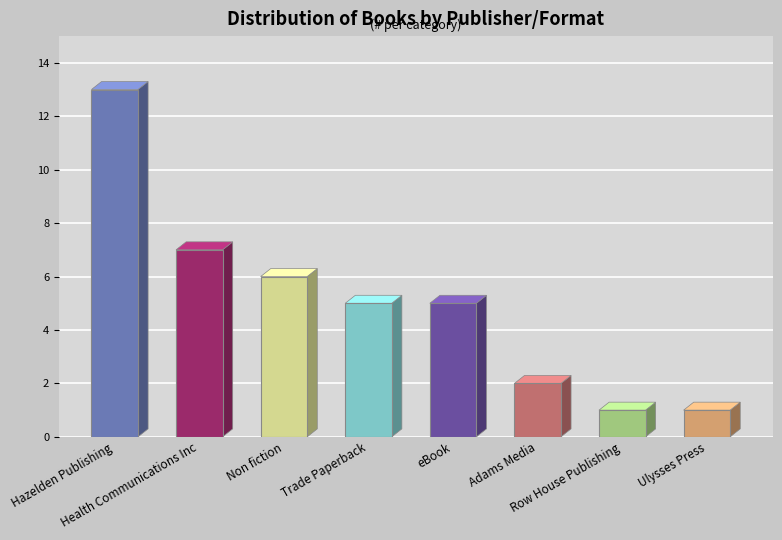

What is the value of the 3rd bar from the left?

6